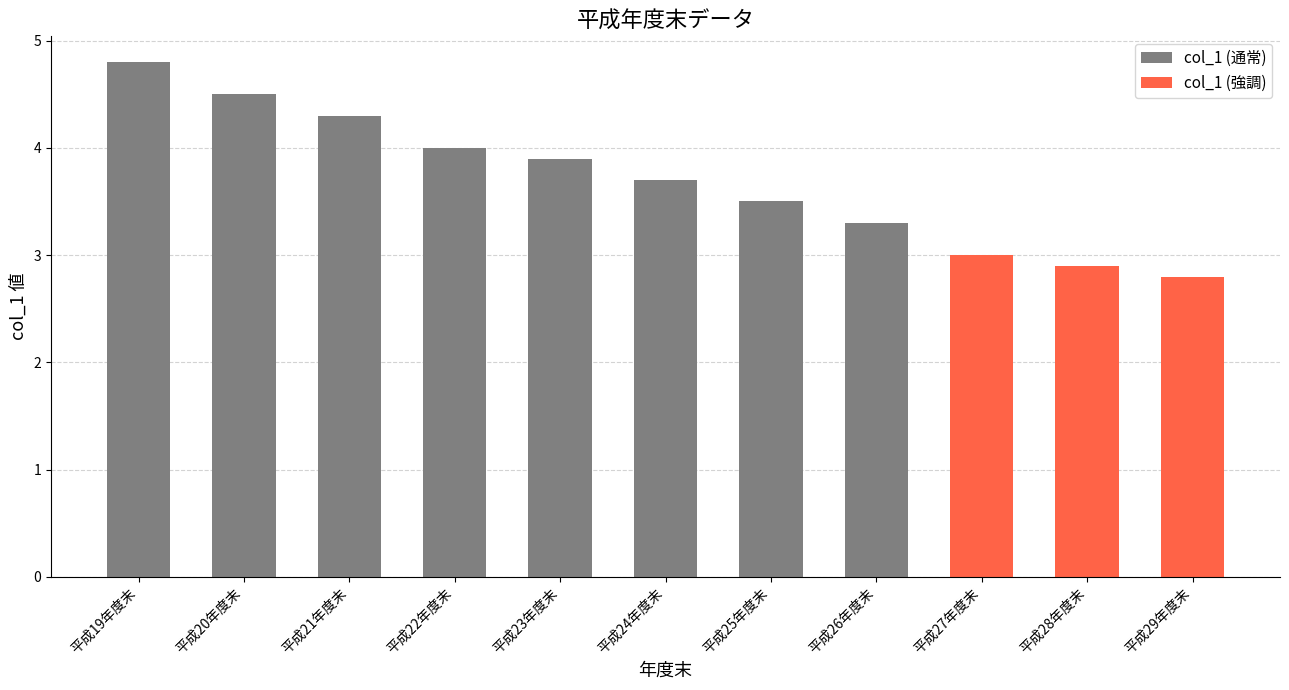

Reading left to right, what are all the values shown in this chart?

4.8	4.5	4.3	4.0	3.9	3.7	3.5	3.3	3.0	2.9	2.8